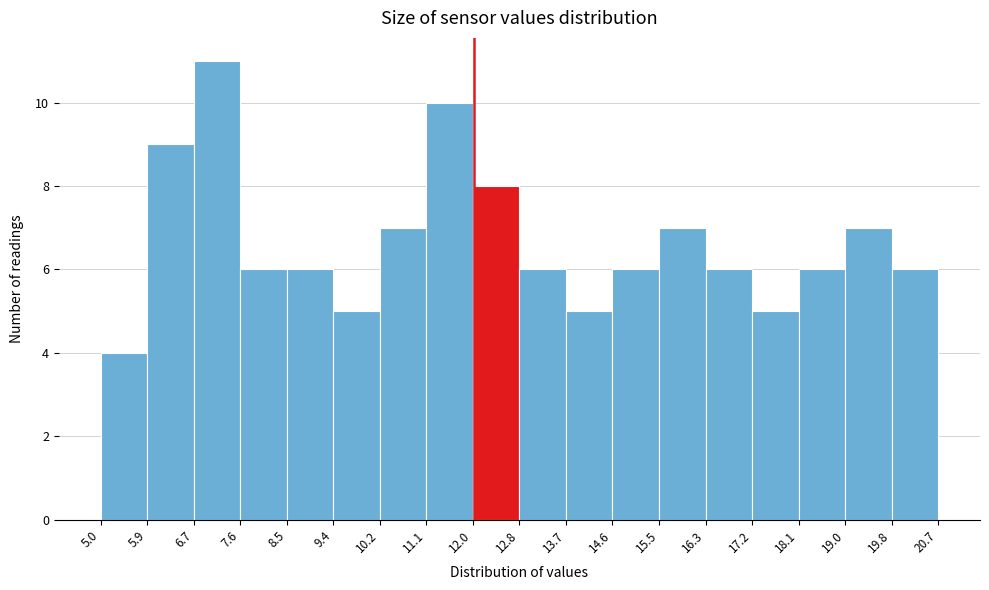

Reading left to right, list every bar in this chart as the range it spans on the x-axis followed by its height. The values are not printed on the chart, so give them approximately, as read against the axis.

5.0 to 5.9: 4
5.9 to 6.7: 9
6.7 to 7.6: 11
7.6 to 8.5: 6
8.5 to 9.4: 6
9.4 to 10.2: 5
10.2 to 11.1: 7
11.1 to 12.0: 10
12.0 to 12.8: 8
12.8 to 13.7: 6
13.7 to 14.6: 5
14.6 to 15.5: 6
15.5 to 16.3: 7
16.3 to 17.2: 6
17.2 to 18.1: 5
18.1 to 19.0: 6
19.0 to 19.8: 7
19.8 to 20.7: 6